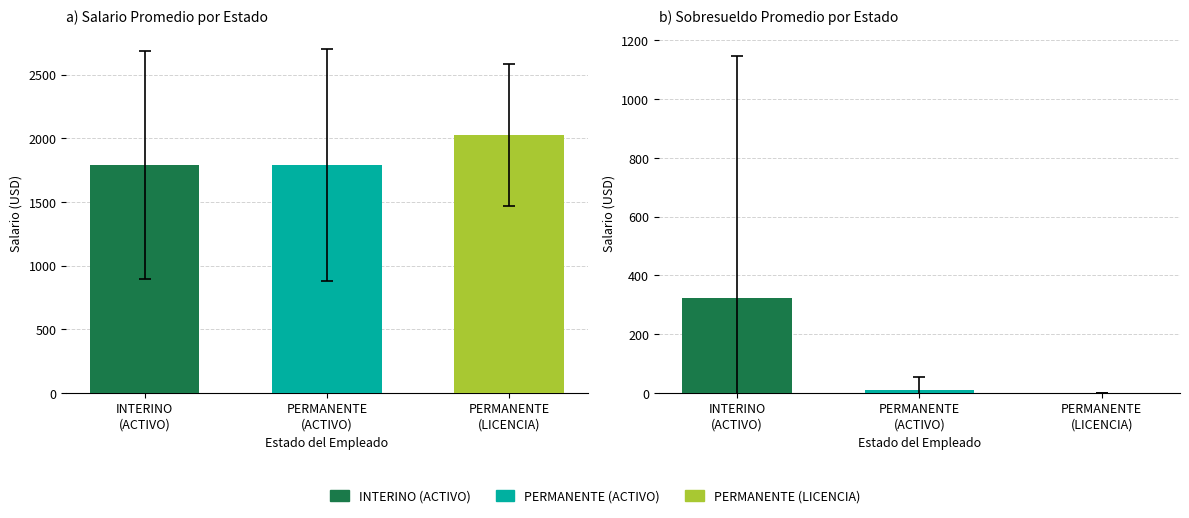

Which series has the largest total across all categories?

Salario